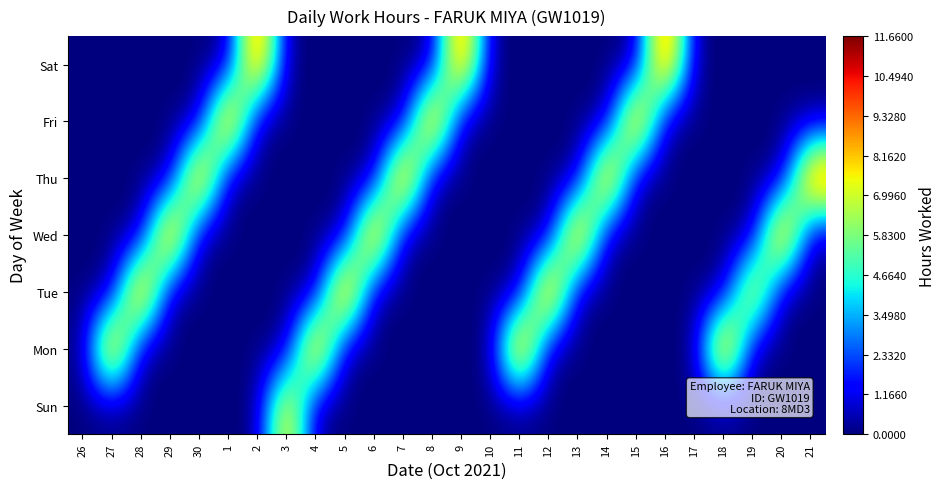

What is the maximum value shown in the chart?

11.7